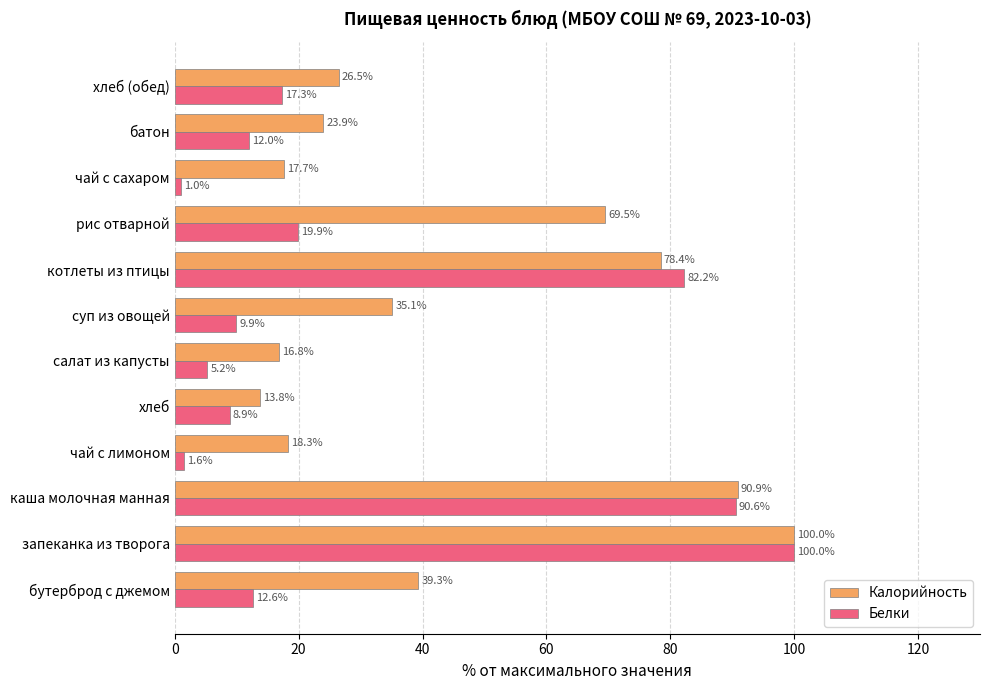

At which category is the sum across all series the highest?

запеканка из творога